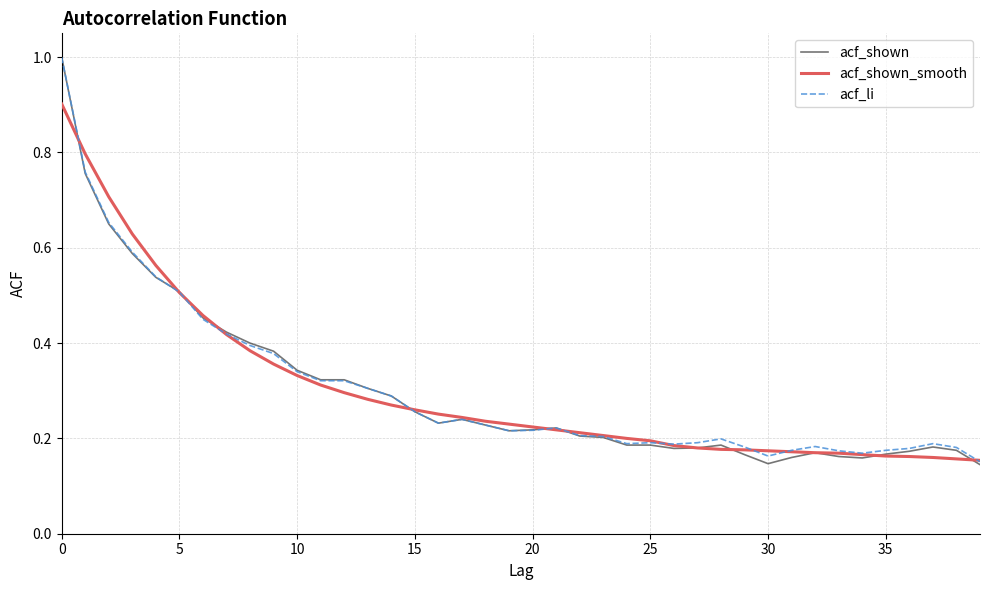

Which series has the widest spread of values?

acf_shown